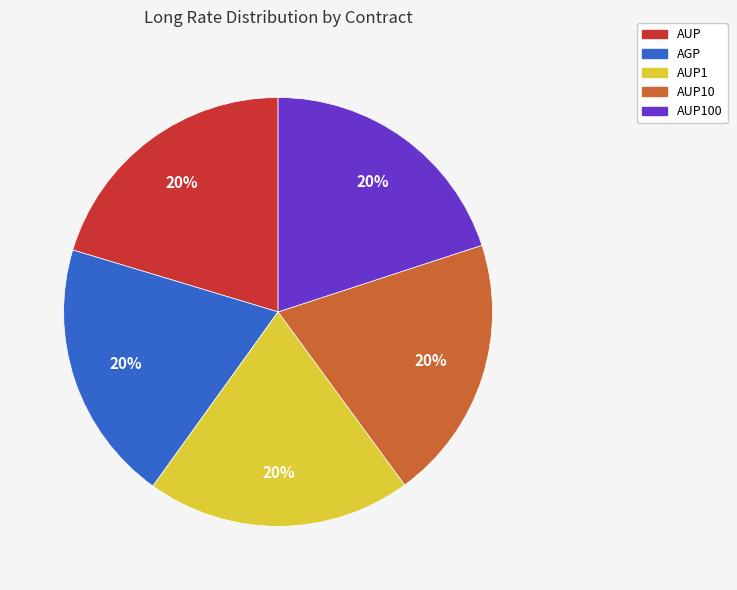

True or false: AUP accounts for 20% of the total.

True